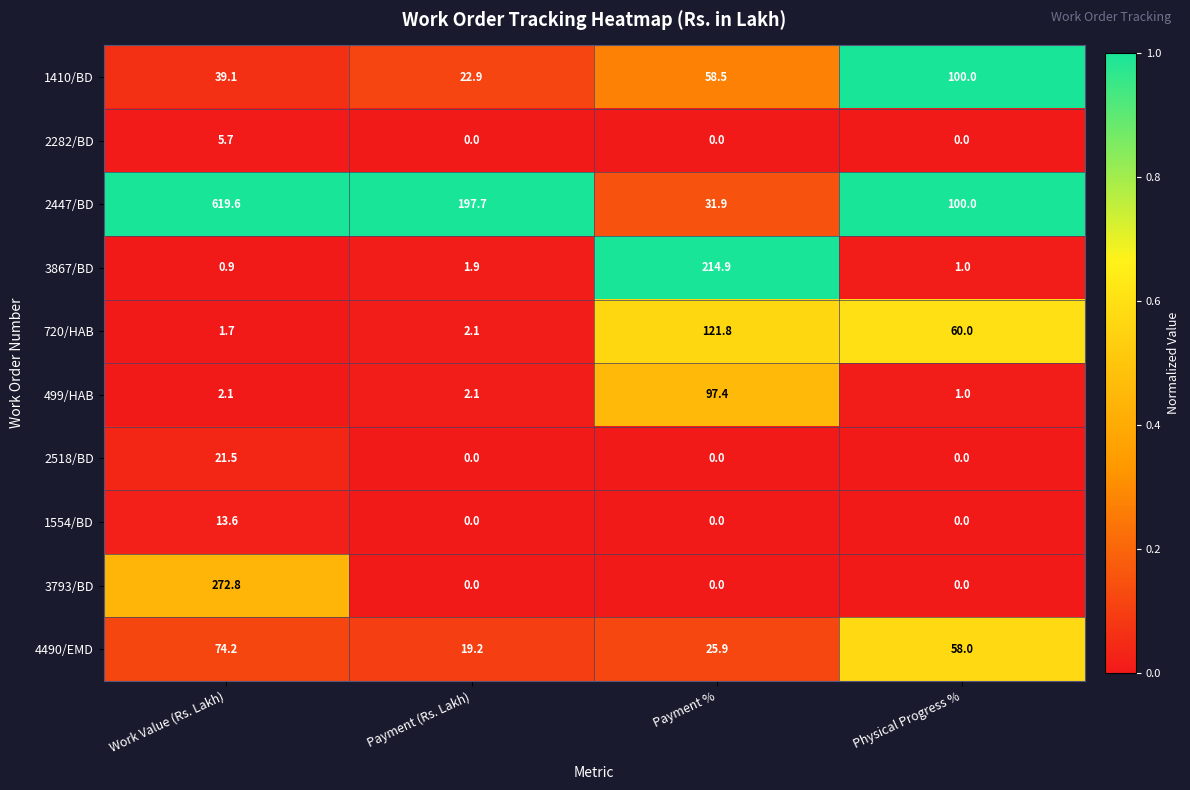

Rank the series by their maximum value, from highest to lowest.

2447/BD, 3793/BD, 3867/BD, 720/HAB, 1410/BD, 499/HAB, 4490/EMD, 2518/BD, 1554/BD, 2282/BD